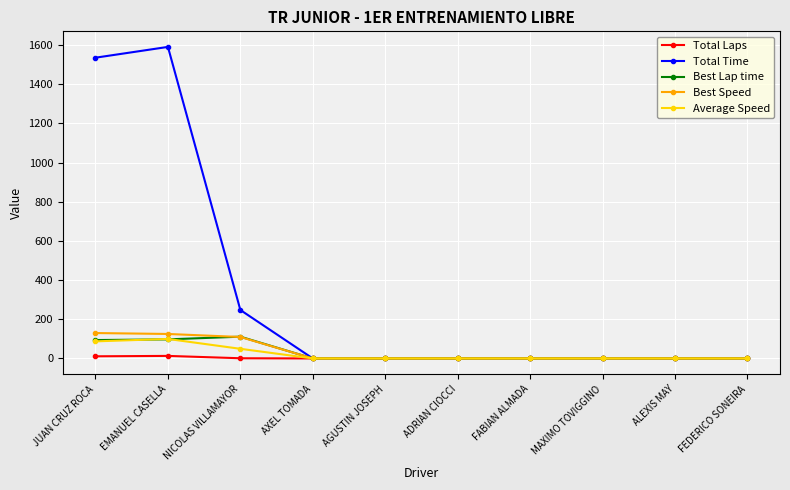

How many data points does each series have?

10